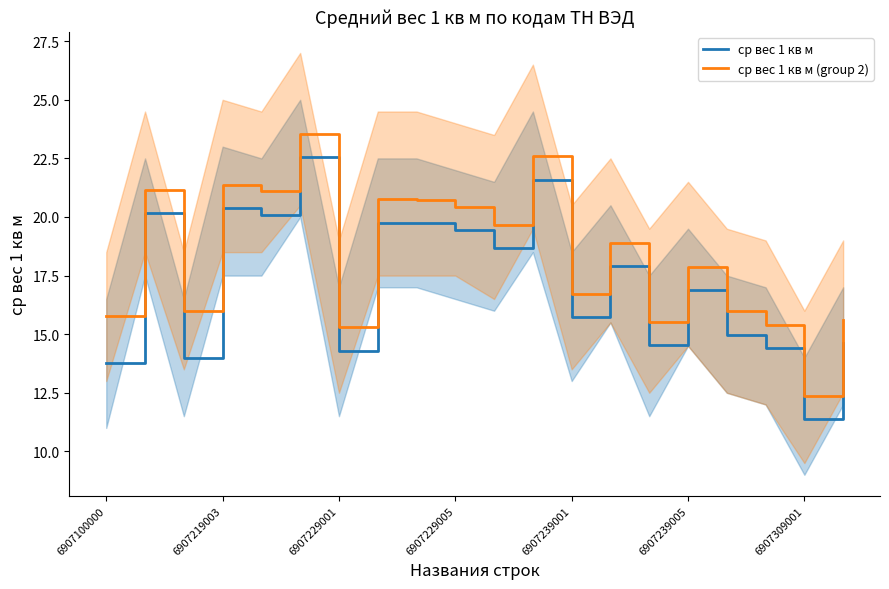

What are all the series names shown in the legend?

ср вес 1 кв м, ср вес 1 кв м (group 2)